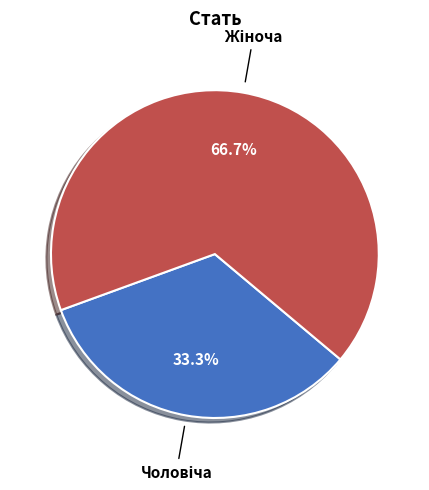

True or false: Жіноча accounts for 53% of the total.

False